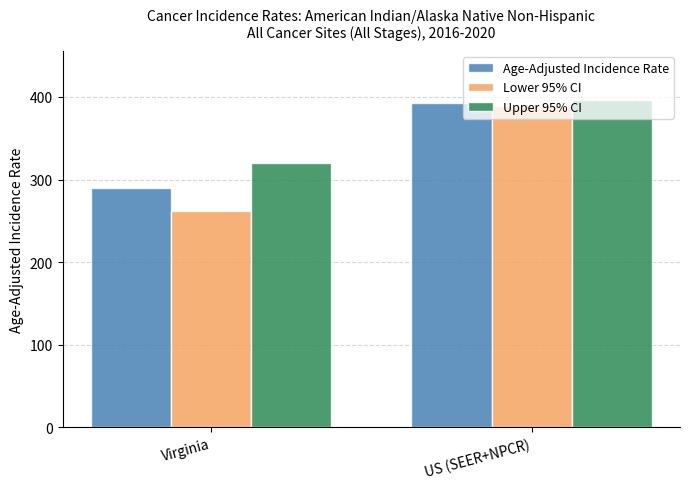

Rank the categories by Upper 95% CI value from highest to lowest.

US (SEER+NPCR), Virginia